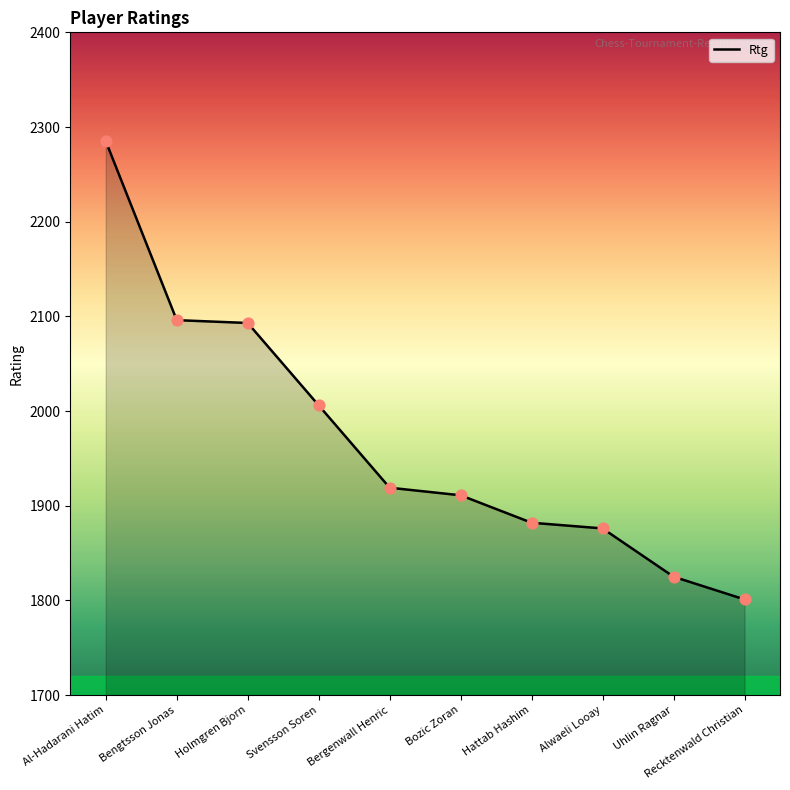

Approximately how many times larger is the value at Hattab Hashim compared to Uhlin Ragnar?

1.0